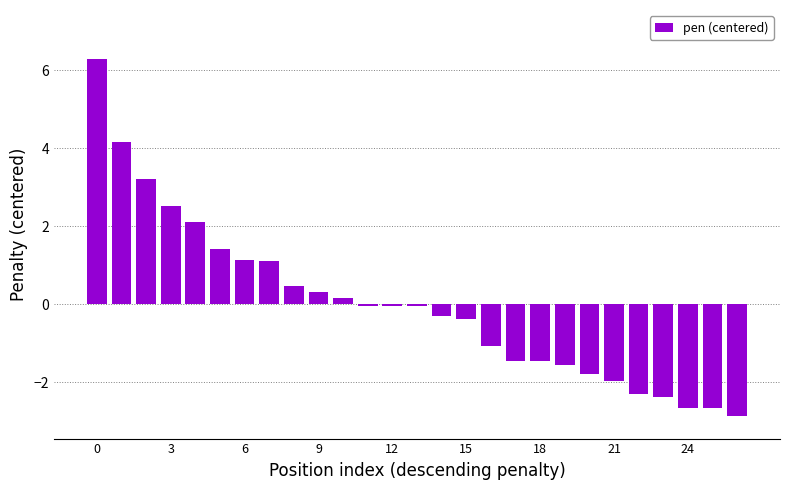

What is the greatest value displayed?

6.3